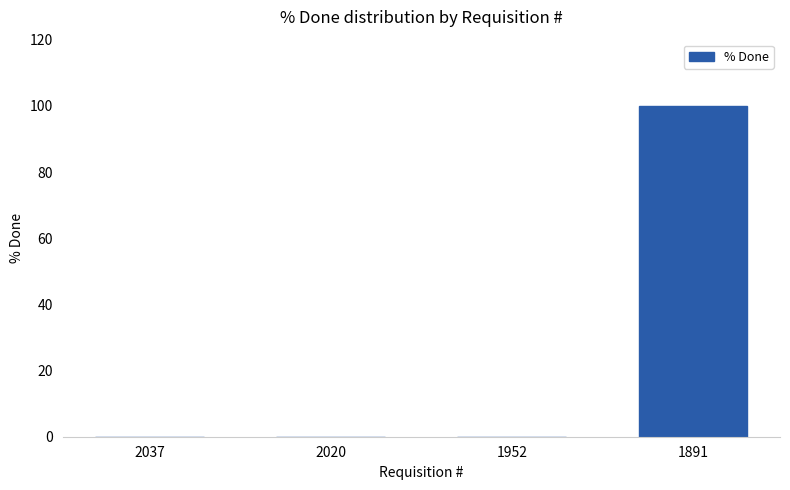

Reading left to right, extract all data points from this chart.

0	0	0	100